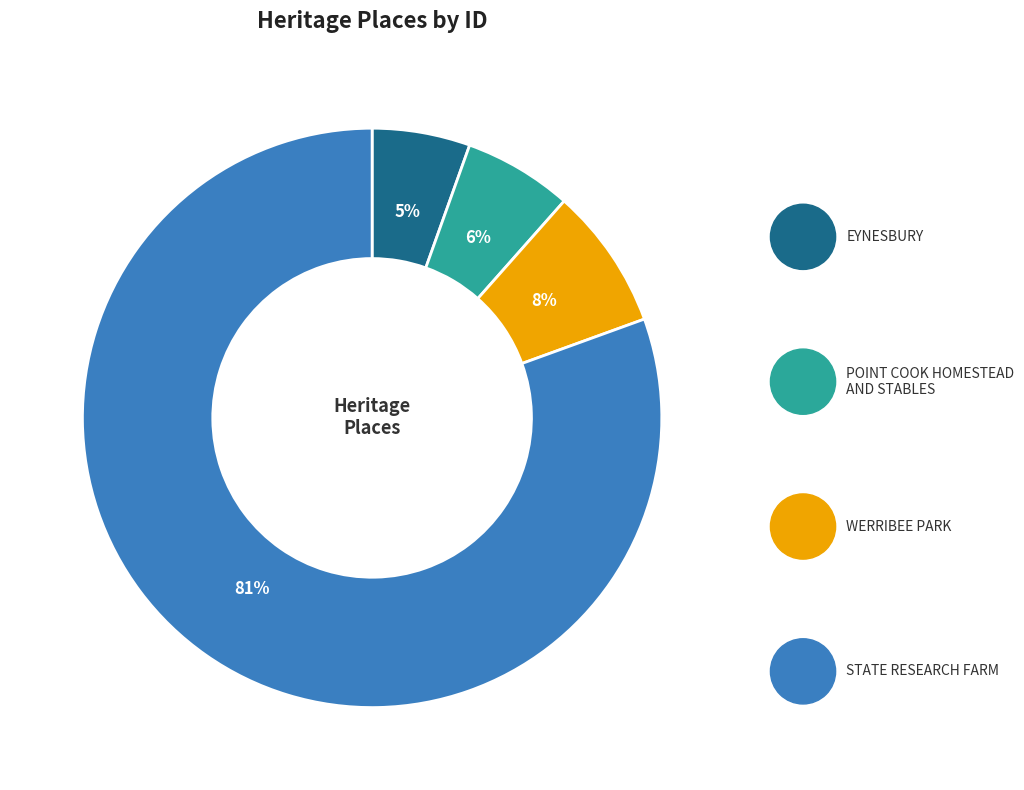

To the nearest percent, what is the average slice percentage?

25%